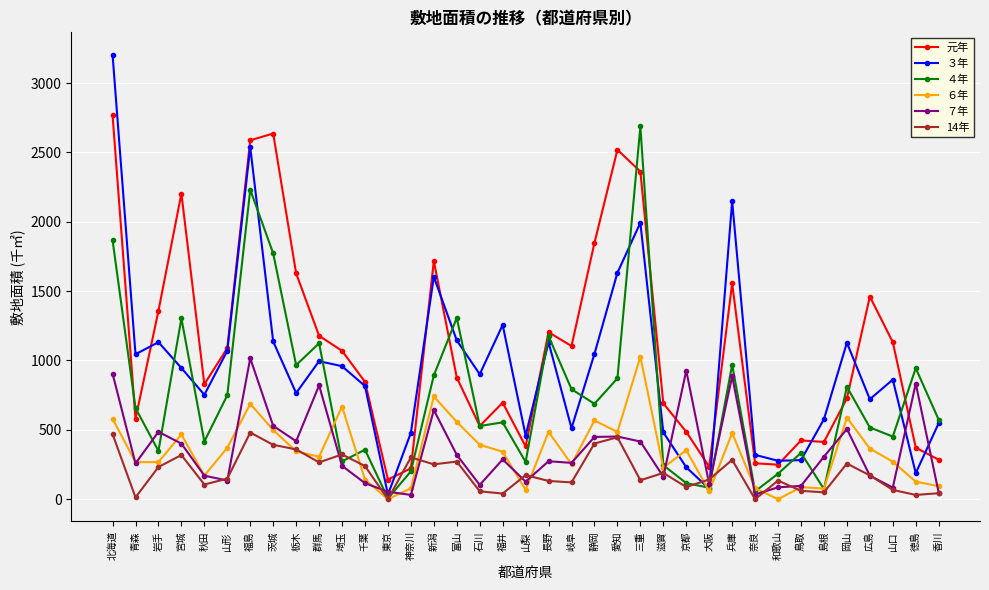

Where is the first local maximum for ４年?

宮城